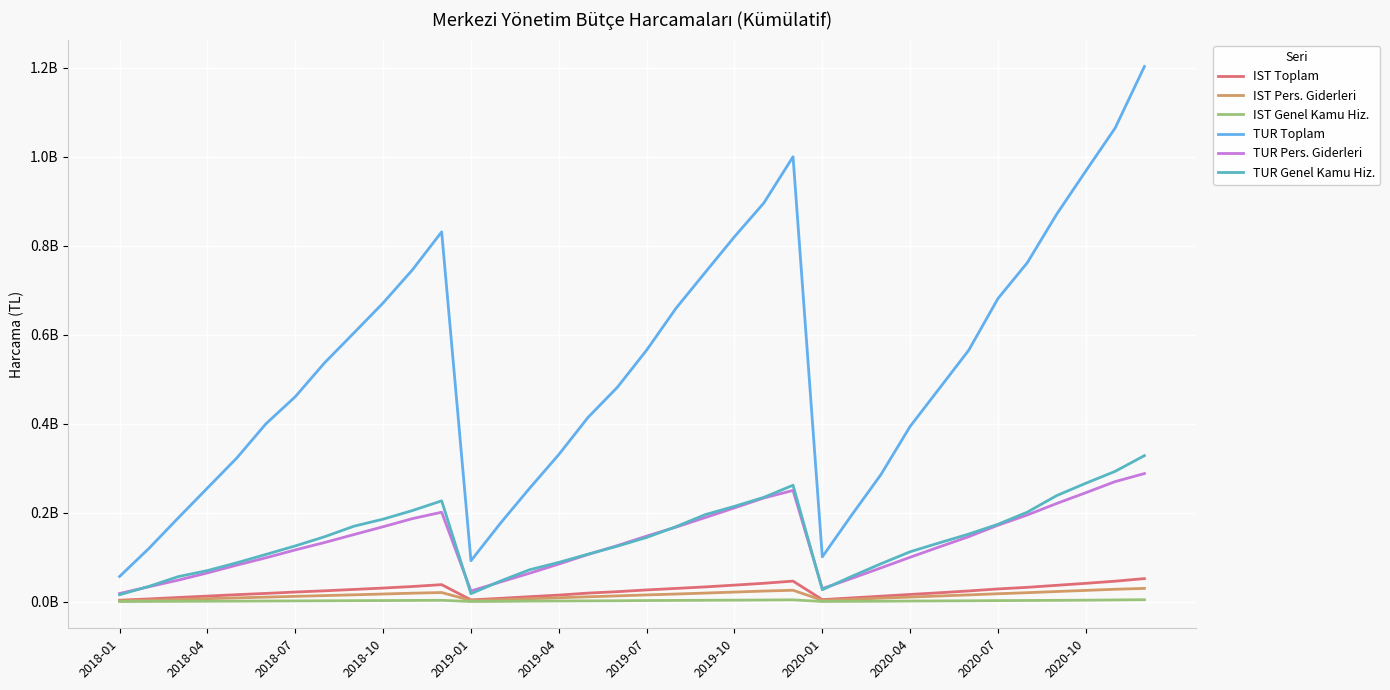

At how many categories does at least one series exceed 51398413?

36